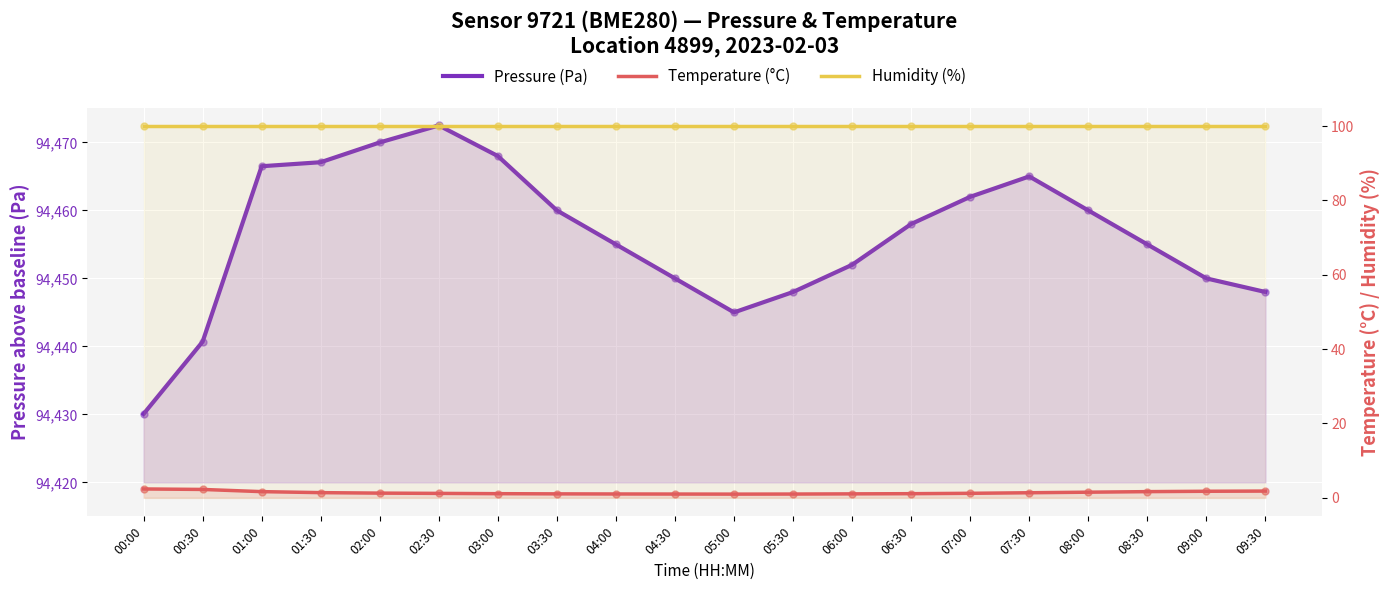

At how many categories does at least one series exceed 63?

20